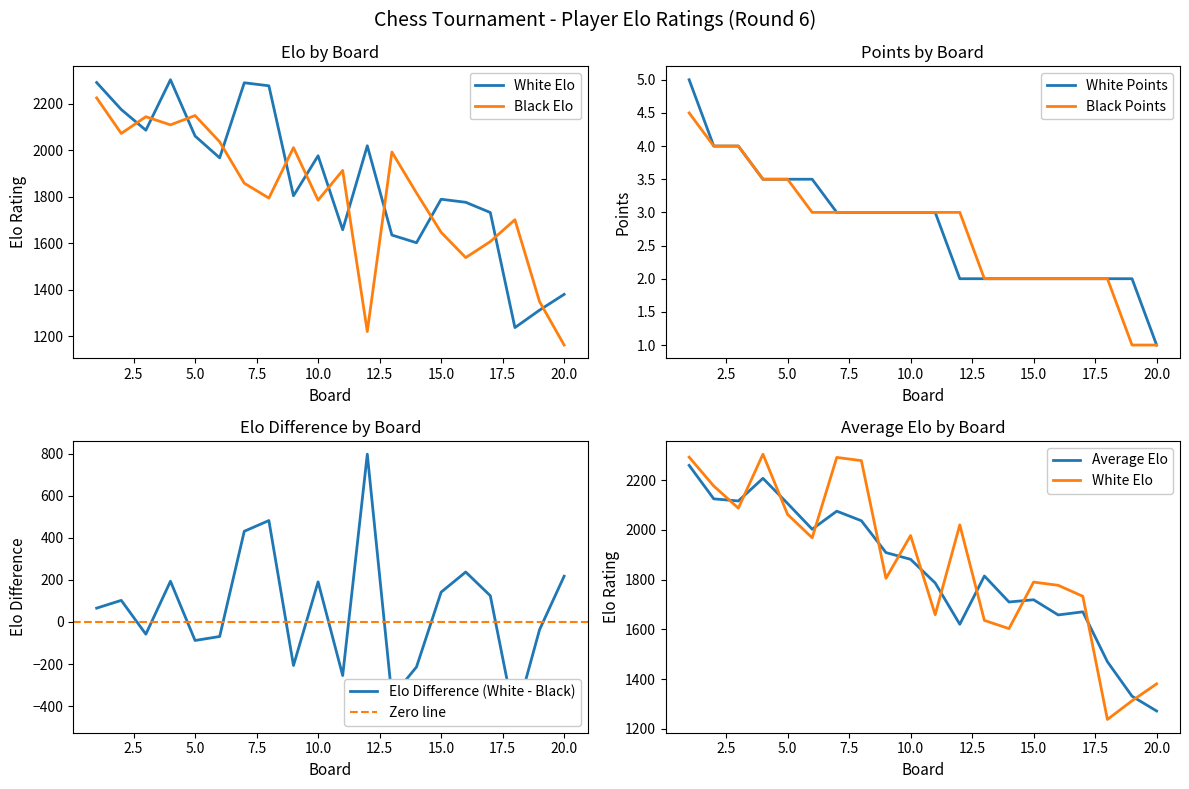

Which category has the highest value in the Player Elo (White) series?

4